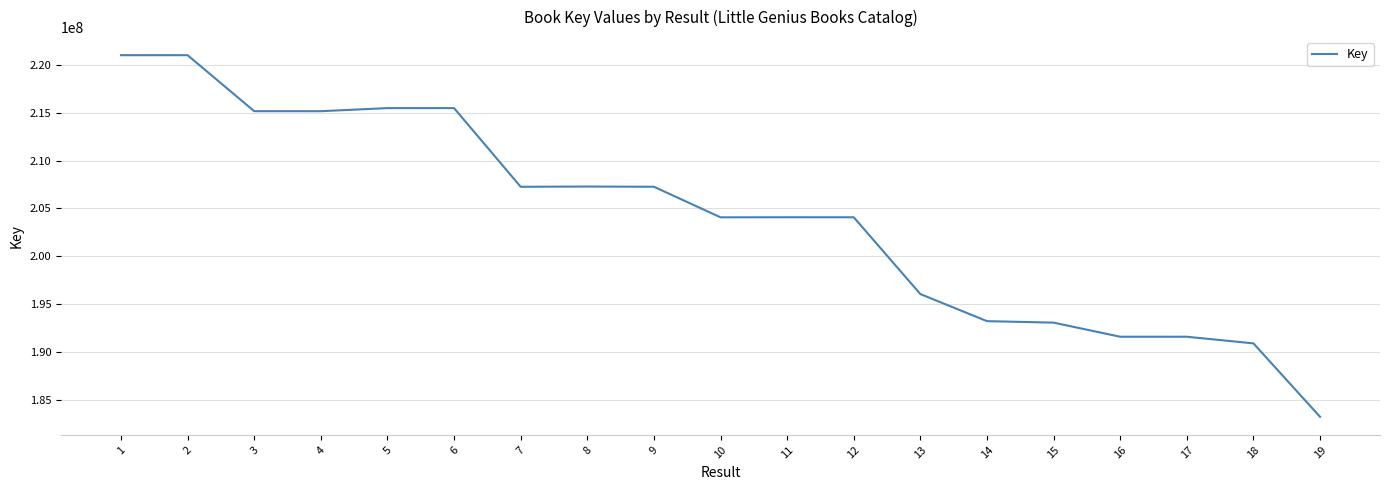

What value does the data have at 7?

207265376